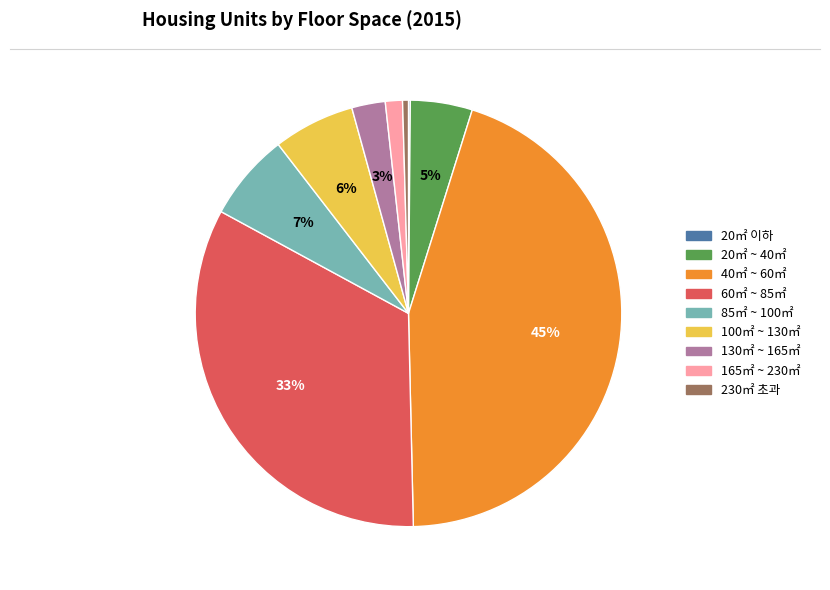

What percentage is the 60㎡ ~ 85㎡ slice, to the nearest percent?

33%